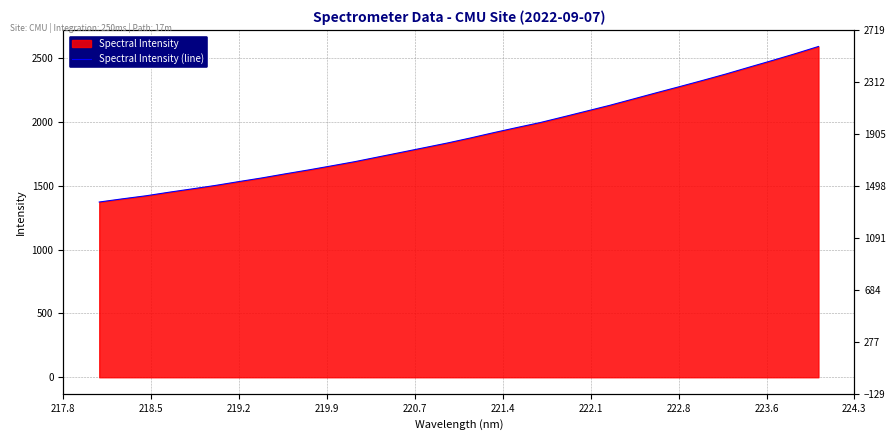

True or false: the data has more than 2 interior local peaks.

False